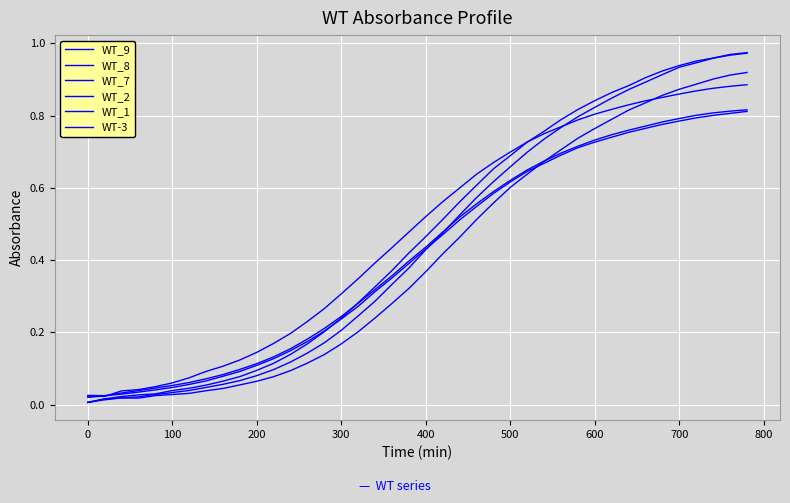

How many lines are shown in the chart?

6